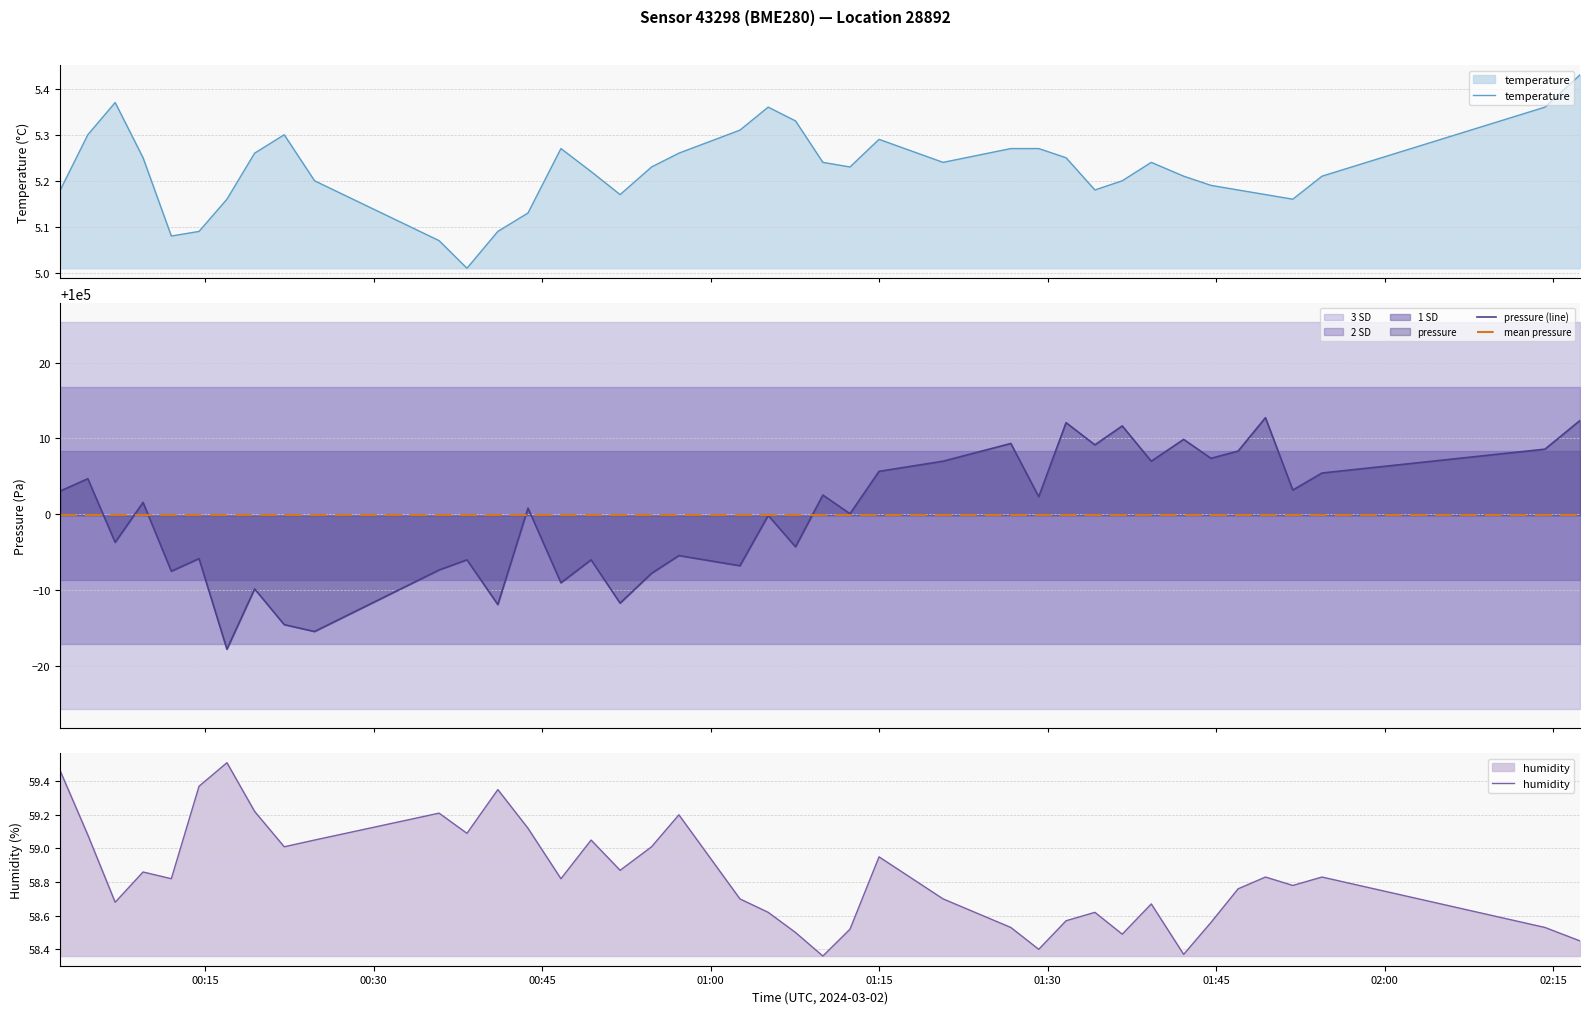

True or false: temperature has a value of 5.2 at 2024-03-02T00:16:57.

True